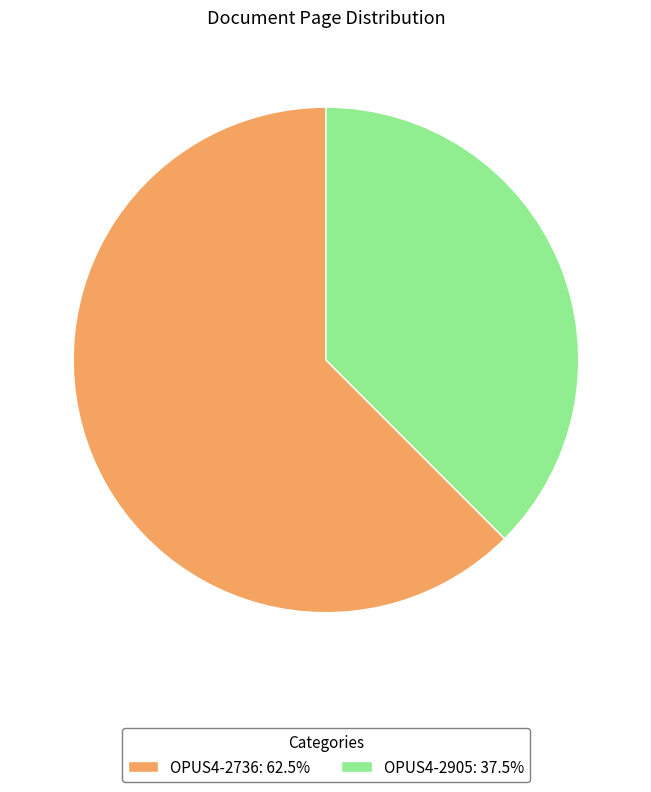

How many segments does this pie chart have?

2